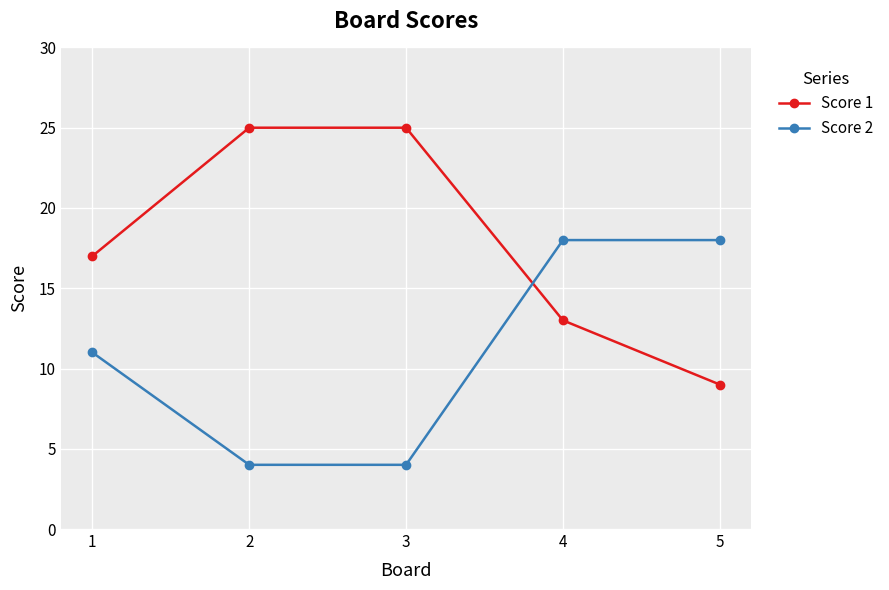

What are all the series names shown in the legend?

Score 1, Score 2